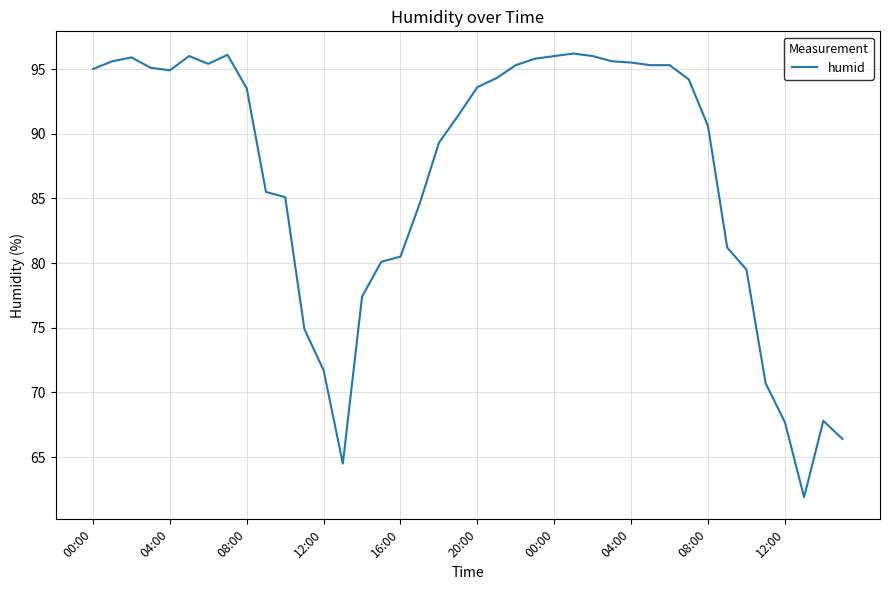

What is the average value?

86.8